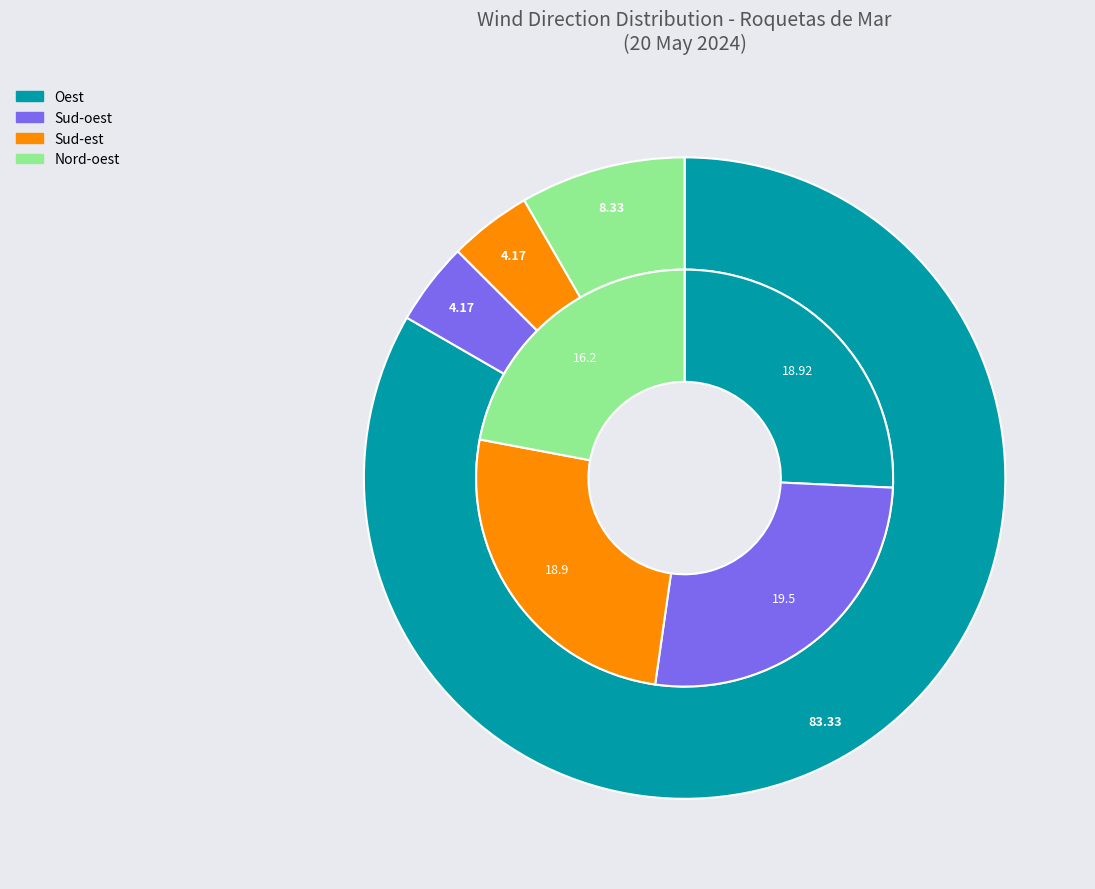

How much of the chart is everything except Sud-est?

74.5%